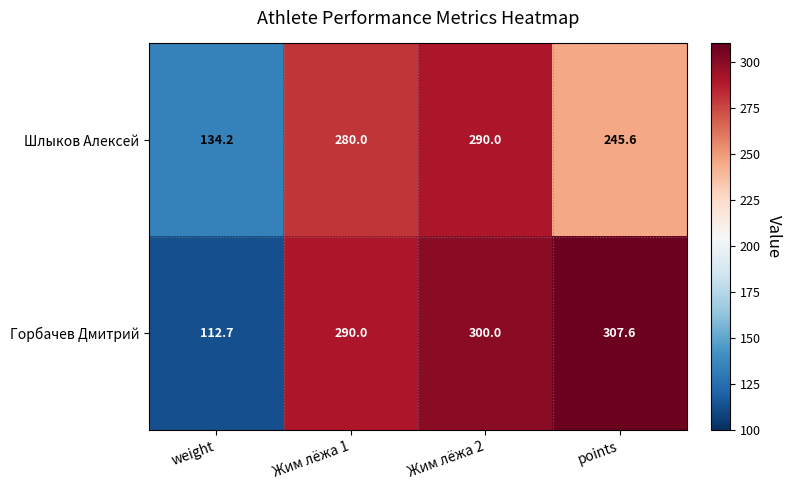

Read the Горбачев Дмитрий value at Жим лёжа 1.

290.0